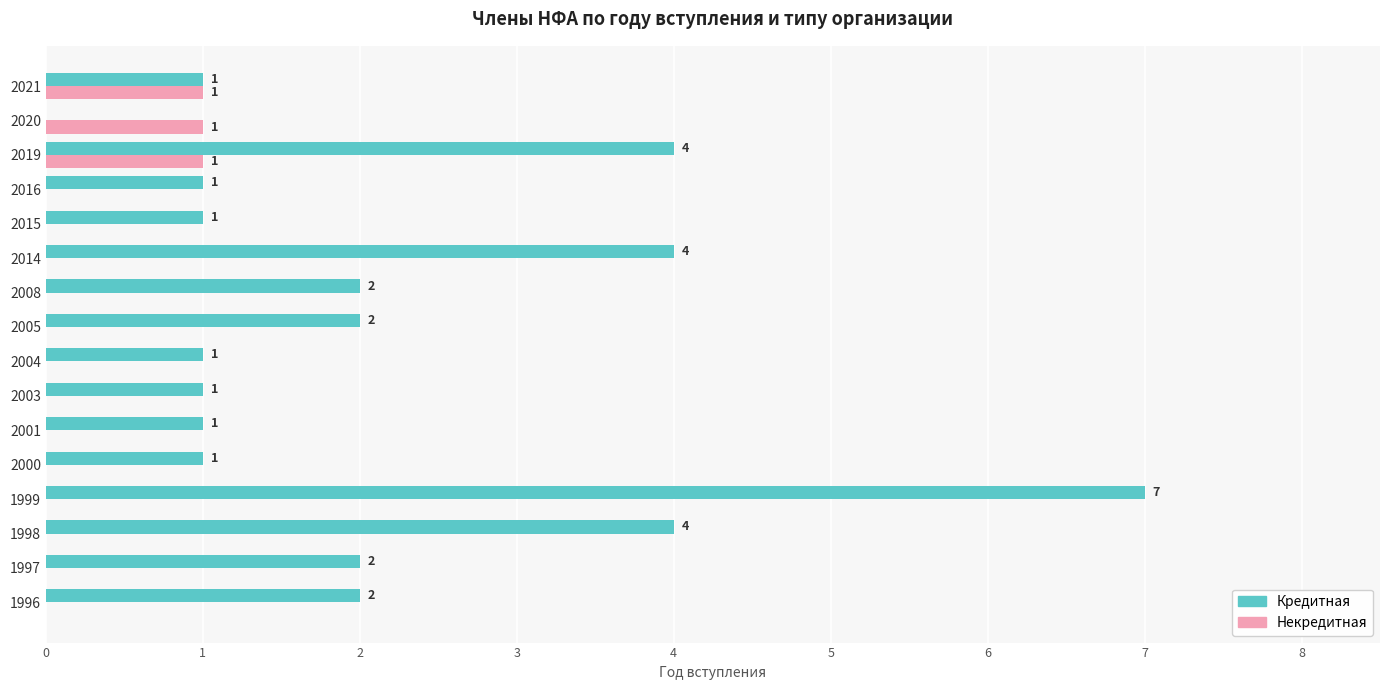

What is the highest value of the Некредитная series?

1